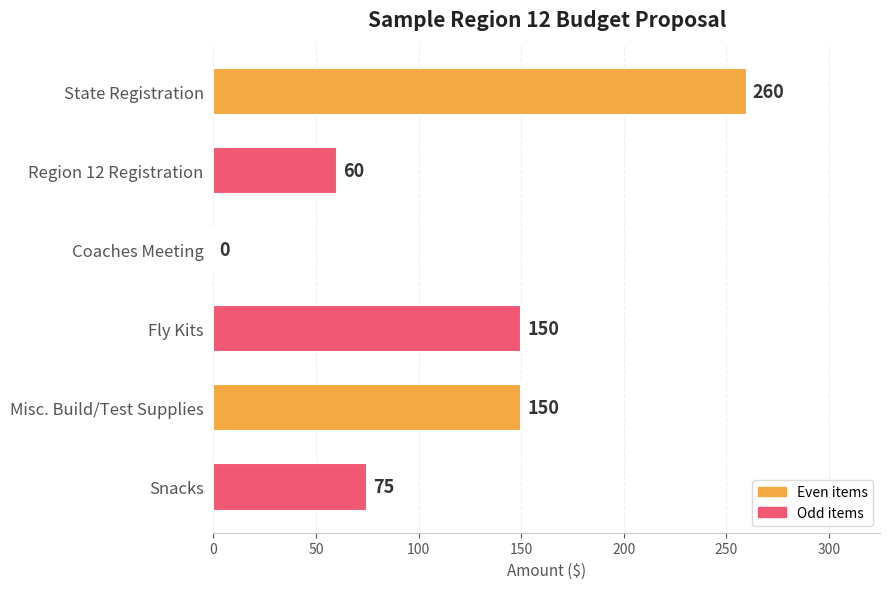

True or false: the data shows 150 at Misc. Build/Test Supplies.

True